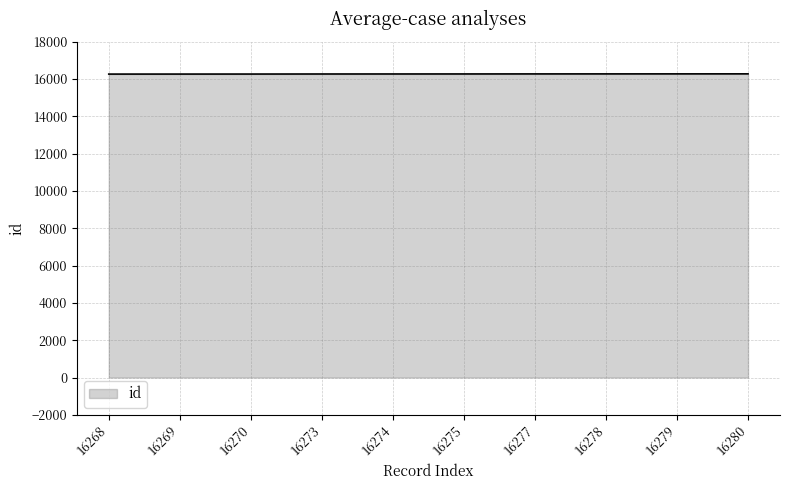

What is the change in value from 16269 to 16278?

+9